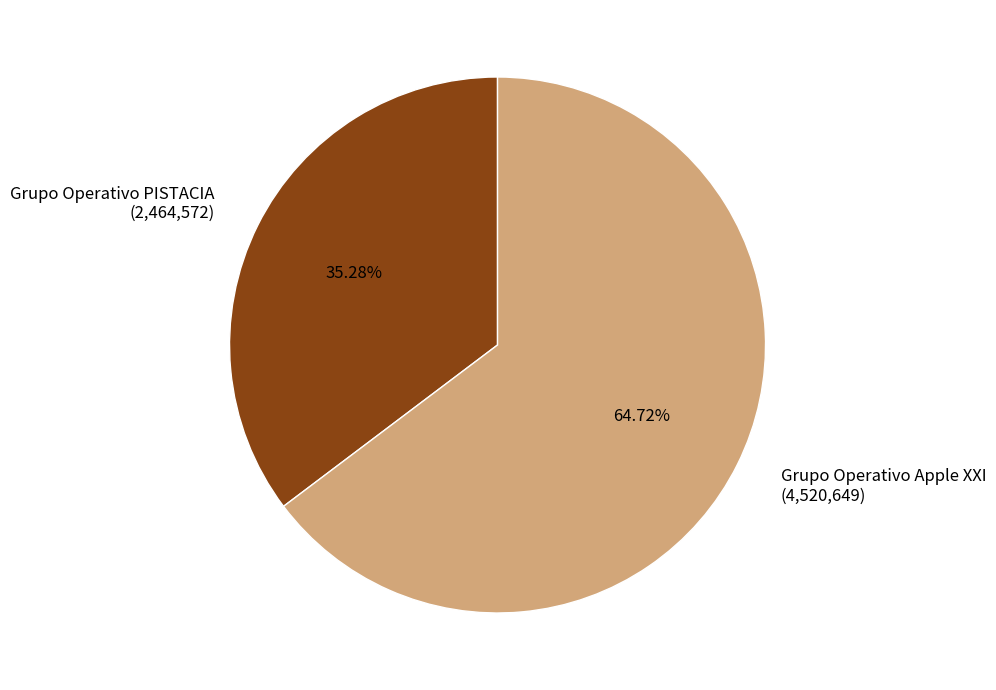

Is it true that Grupo Operativo Apple XXI is 51% of the pie?

False